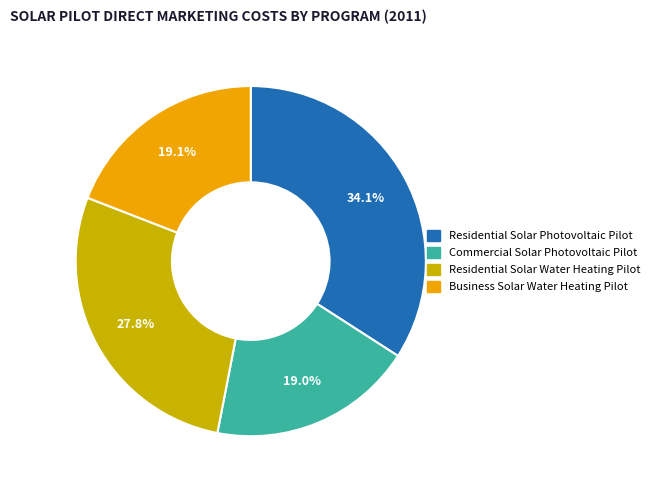

Count the number of slices in the pie.

4